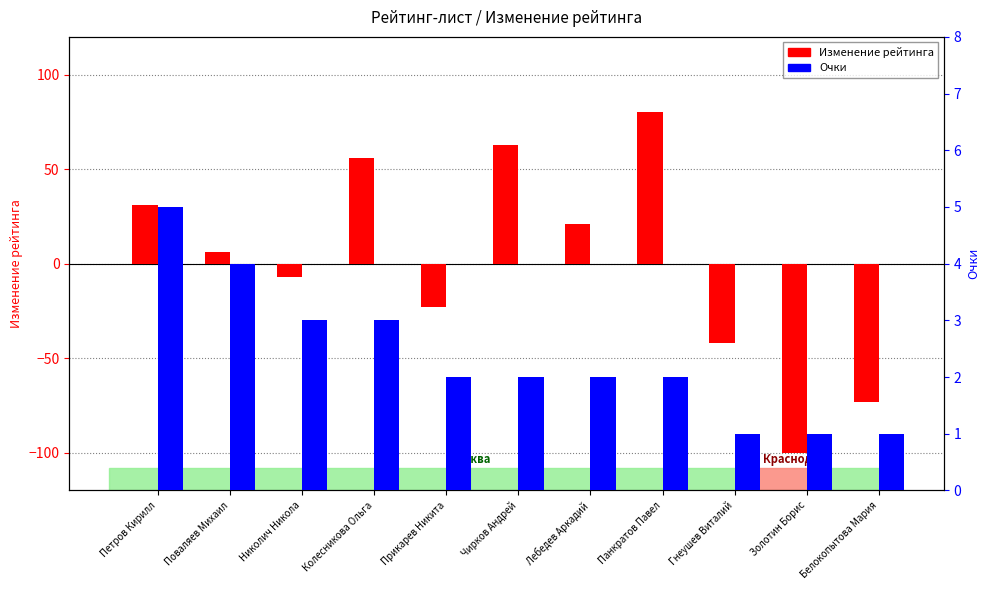

How many bars are there in total?

22